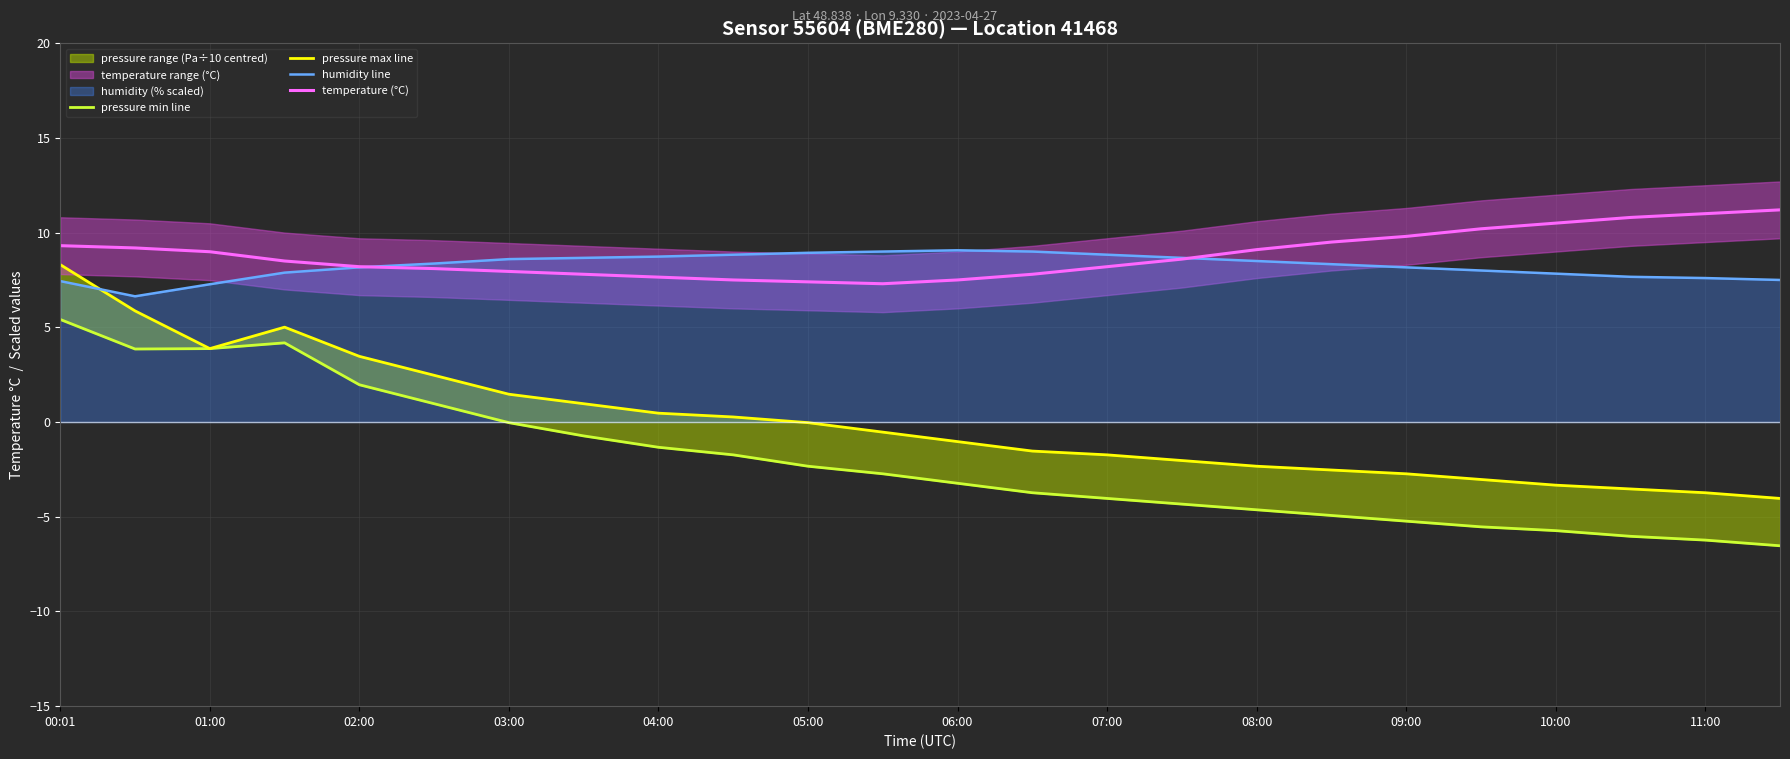

The value of humidity line at 00:01 is 10.1. True or false?

False